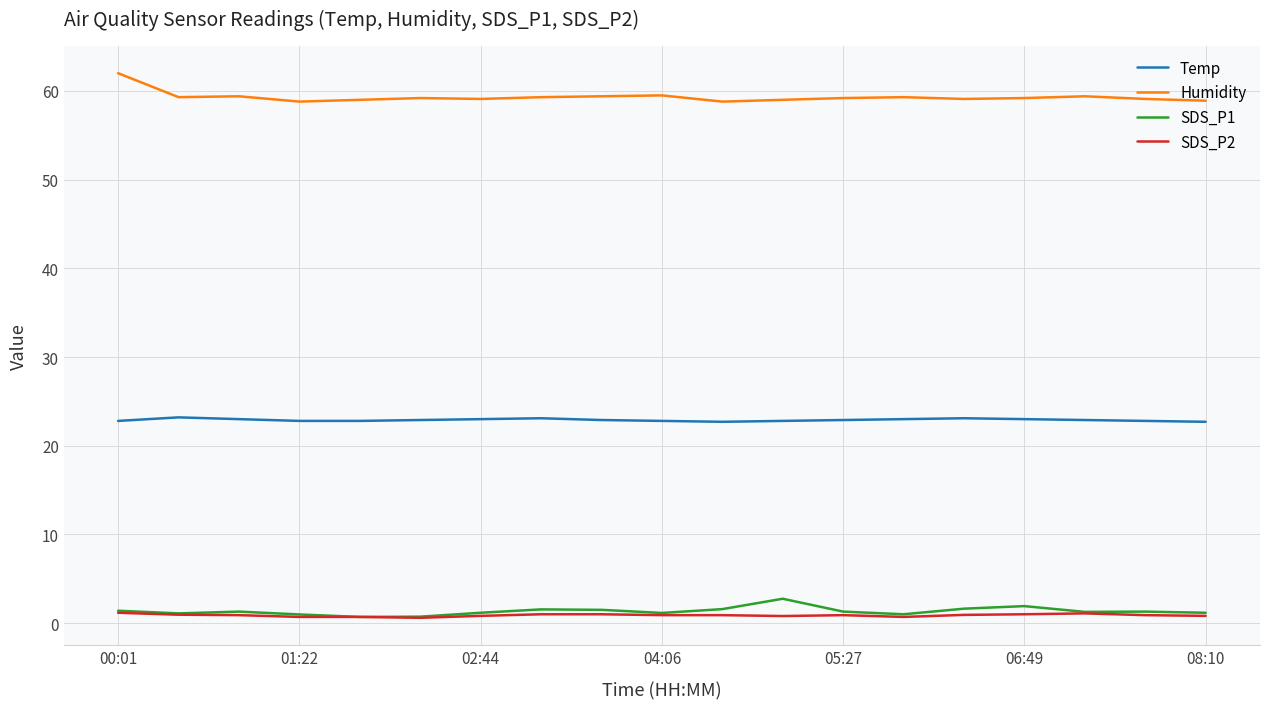

What are all the series names shown in the legend?

Temp, Humidity, SDS_P1, SDS_P2